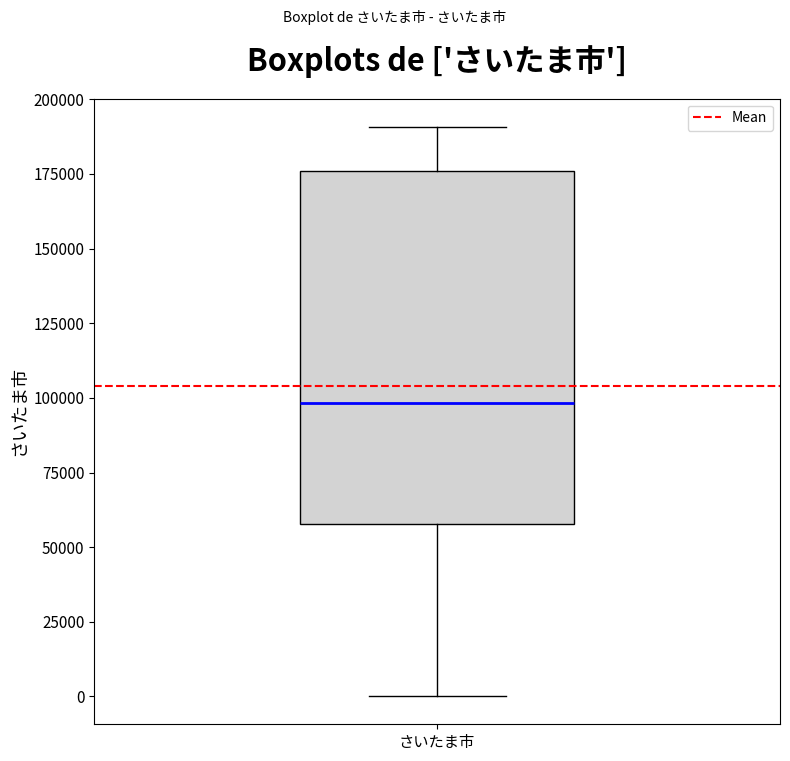

Where does the upper whisker of the box for さいたま市 end on the y-axis? The values are not printed on the chart, so give them approximately, as read against the axis.

190000